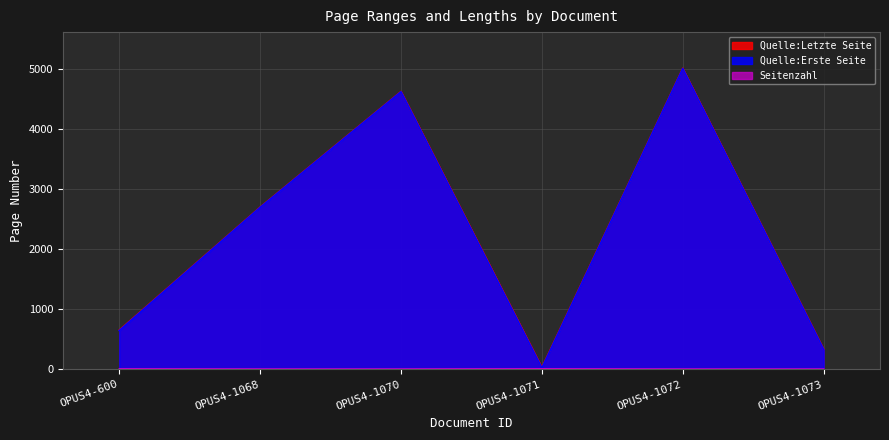

Where is Quelle:Letzte Seite nearest to the value 2525?

OPUS4-1068